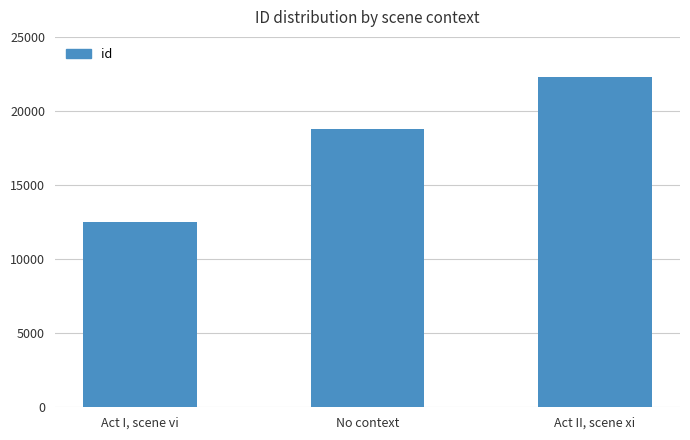

What is the label of the 1st bar from the right?

Act II, scene xi